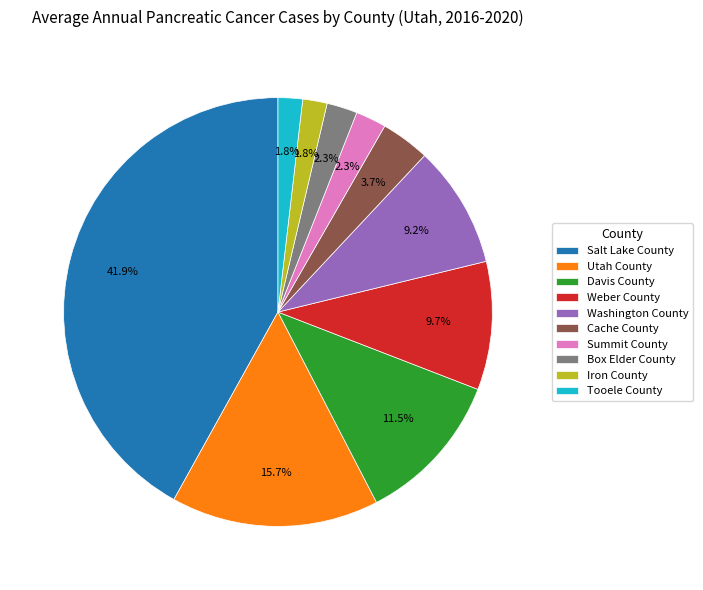

True or false: Salt Lake County accounts for 42% of the total.

True